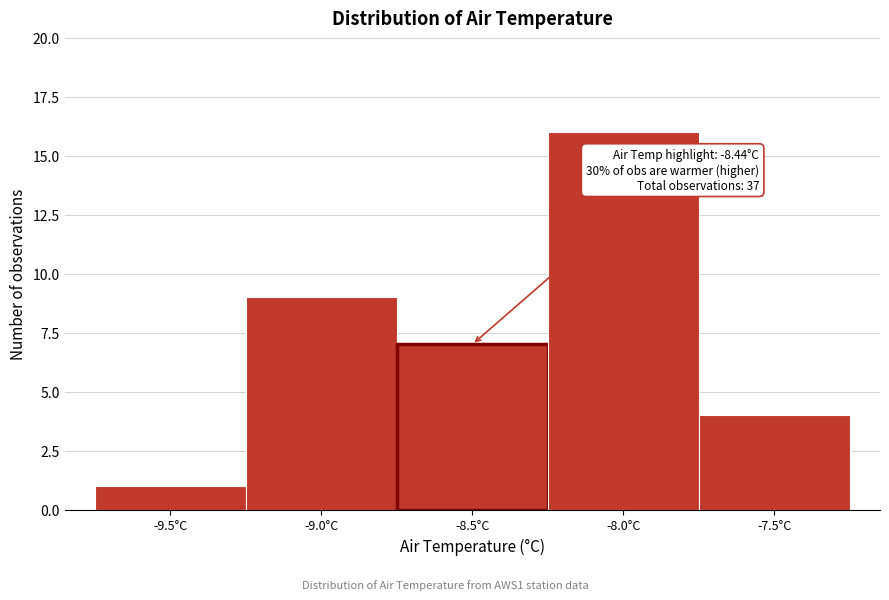

Reading right to left, what are all the values shown in this chart?

4	16	7	9	1